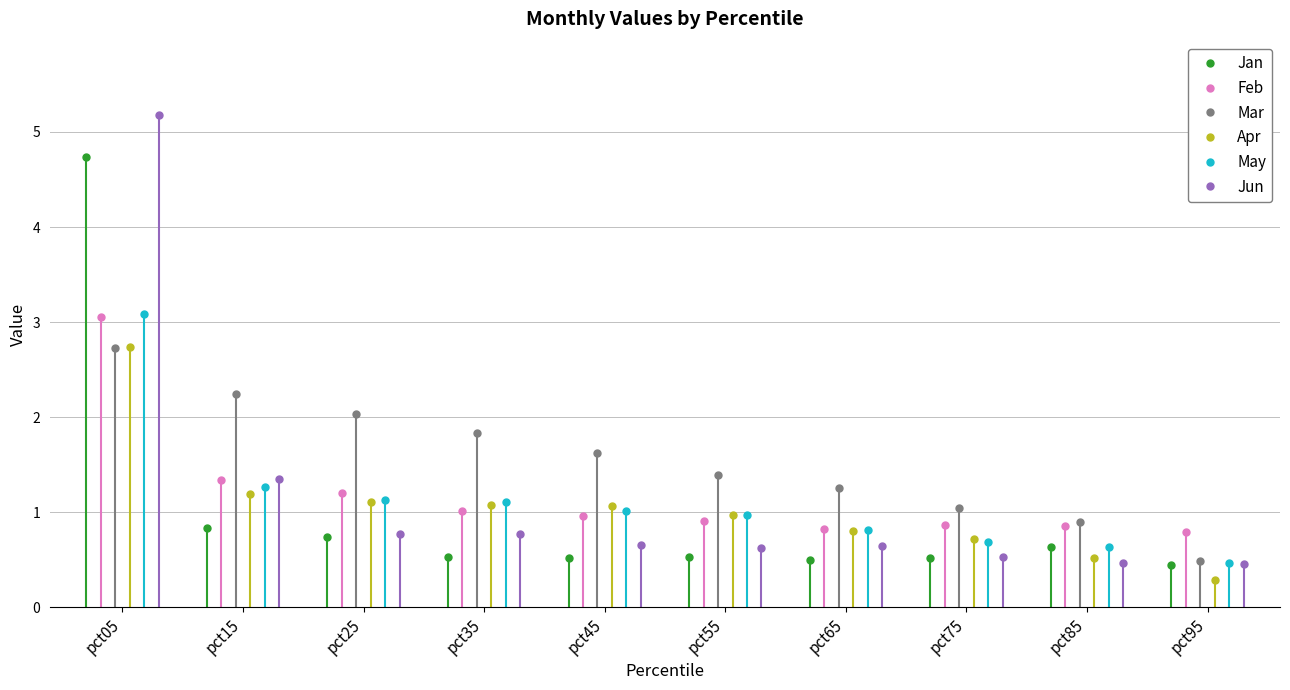

What is the sum of all Jan values?

10.0